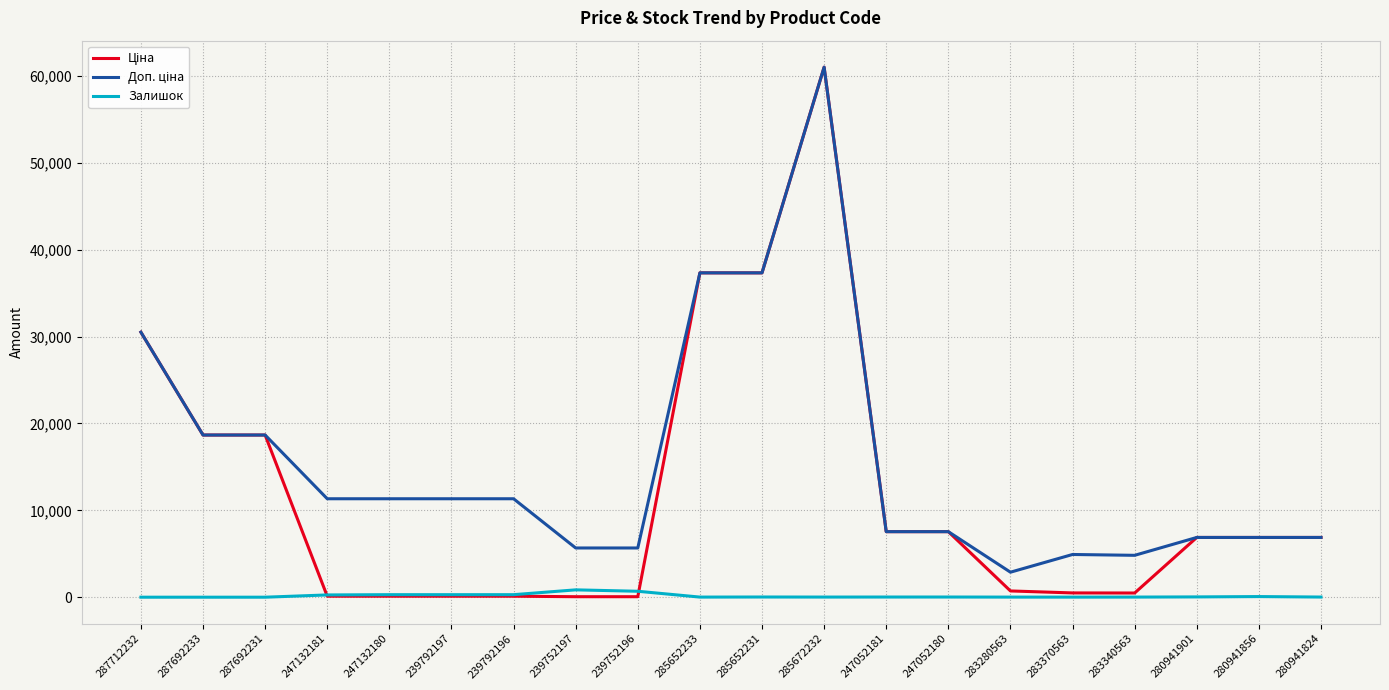

At which category is the sum across all series the highest?

285672232